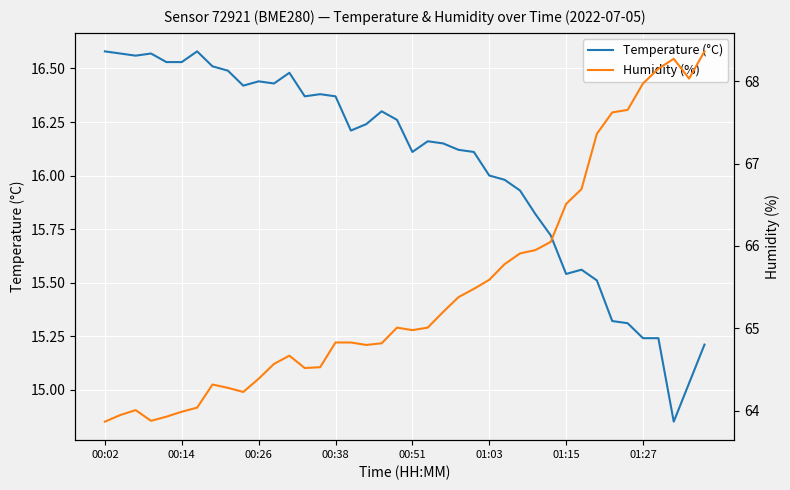

True or false: Temperature (°C) has a value of 26.6 at 01:15.

False